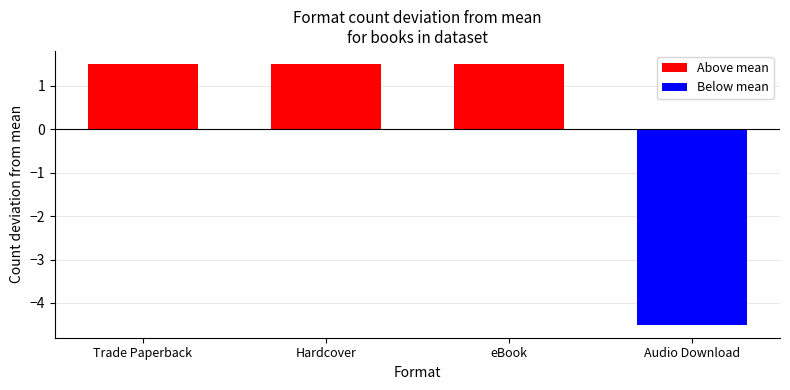

What is the minimum value shown in the chart?

-4.5